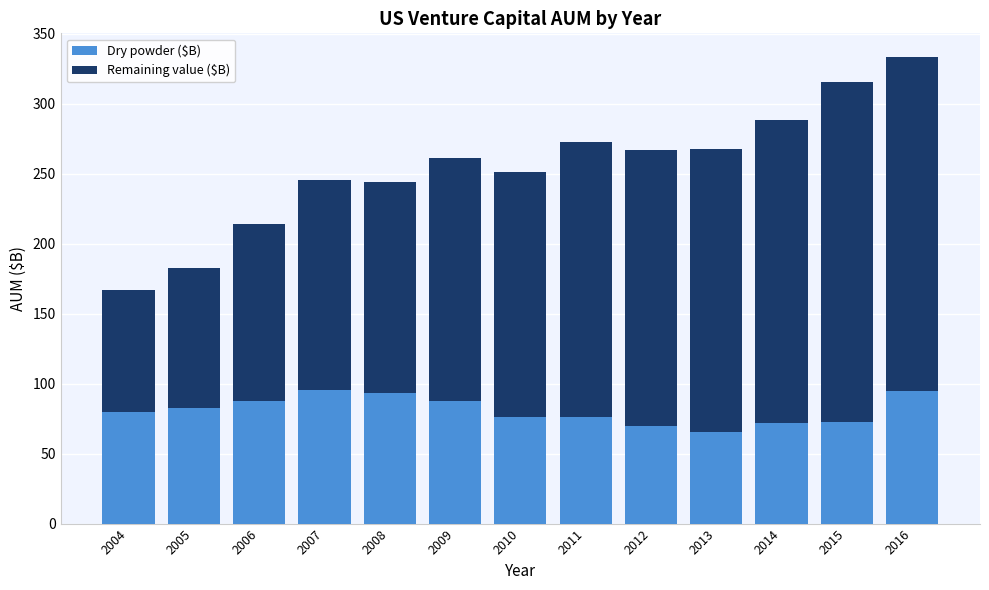

What value does the Dry powder ($B) series have at 2006?

87.9